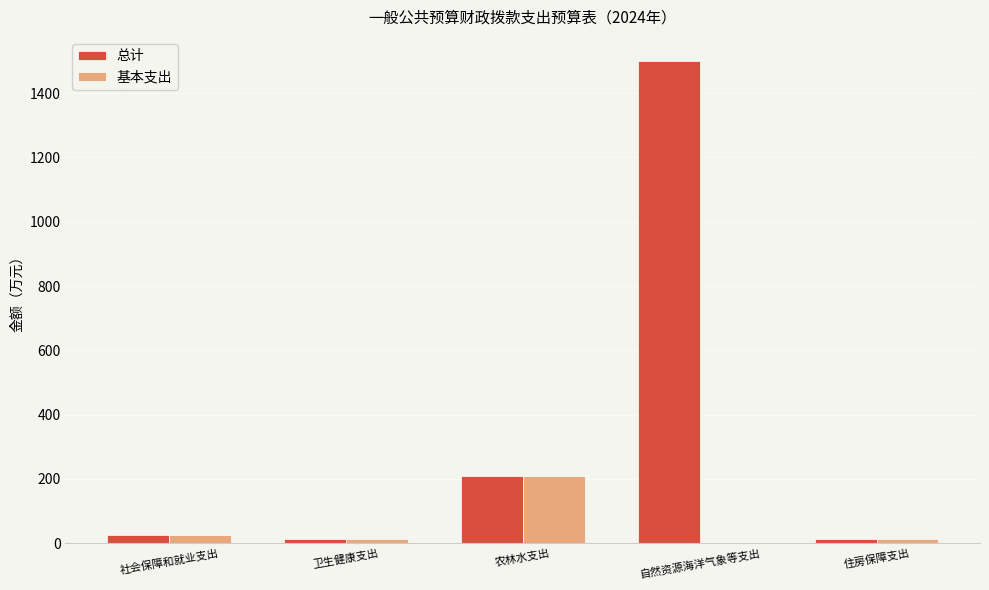

What are all the series names shown in the legend?

总计, 基本支出